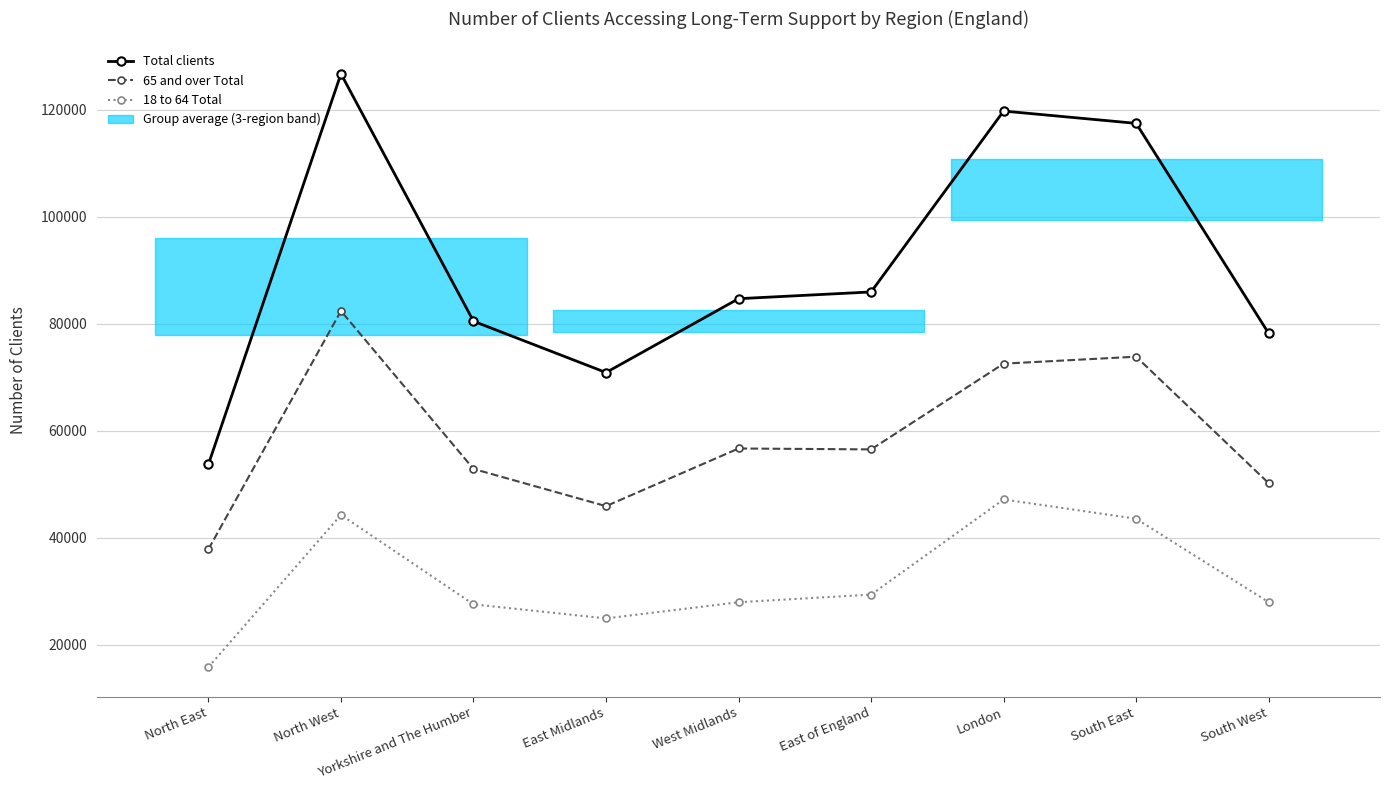

How many lines are shown in the chart?

3